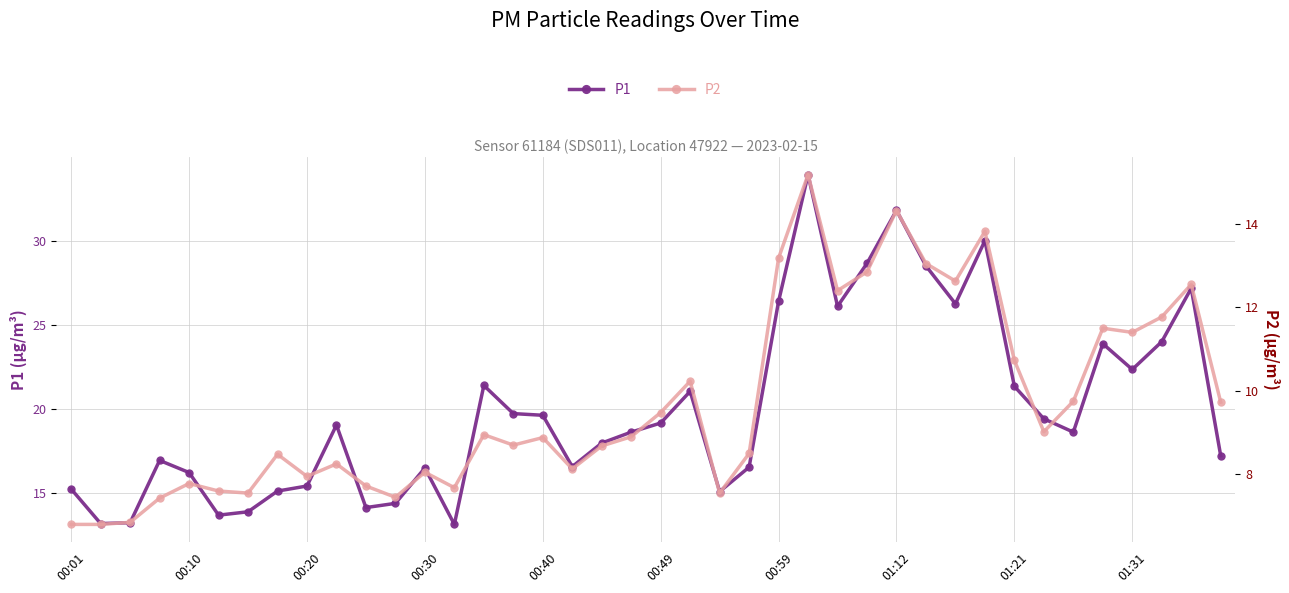

How many data points in P1 are less than 19?

20